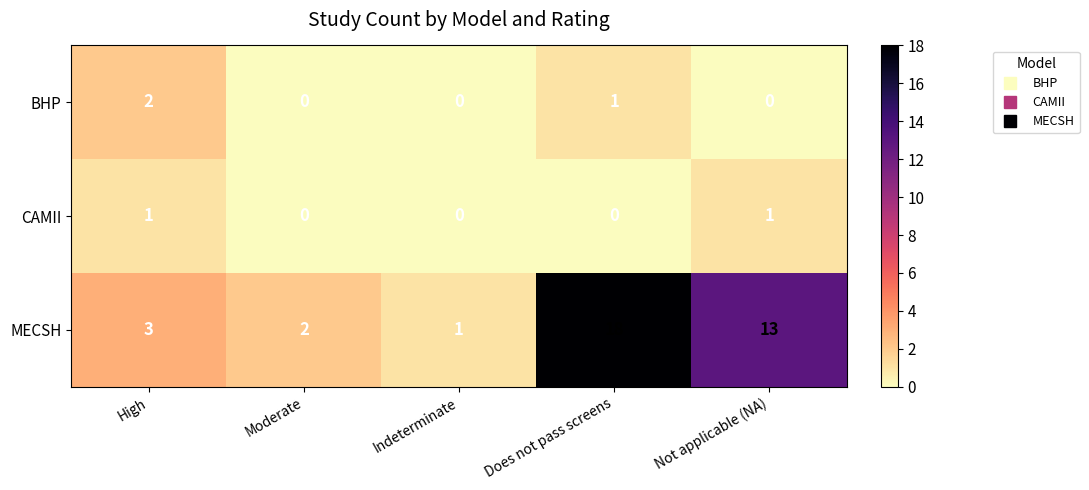

Which series changed the most between Moderate and Indeterminate?

MECSH